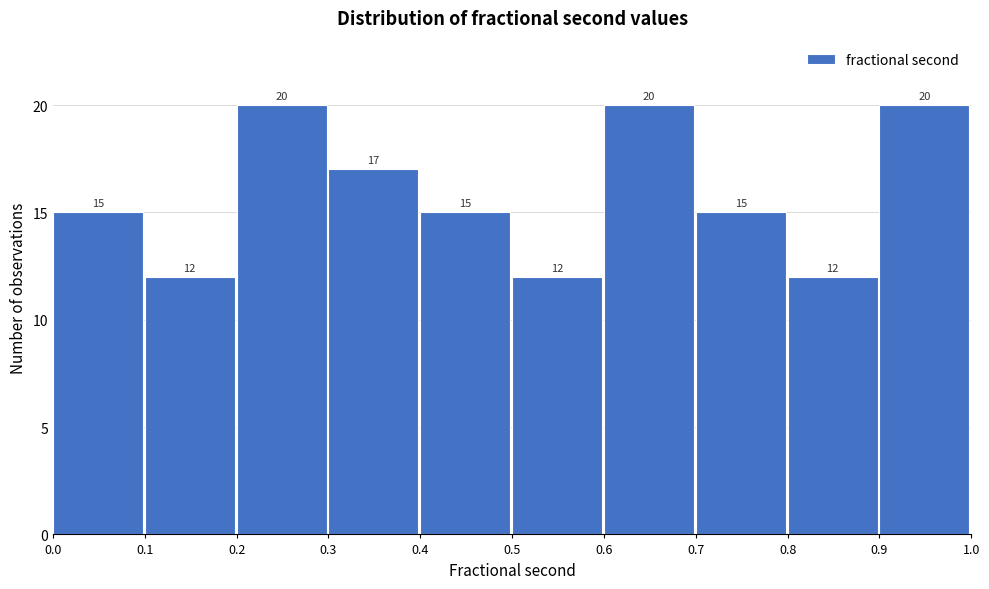

What is the height of the bar covering 0.1 to 0.2 on the x-axis?

12